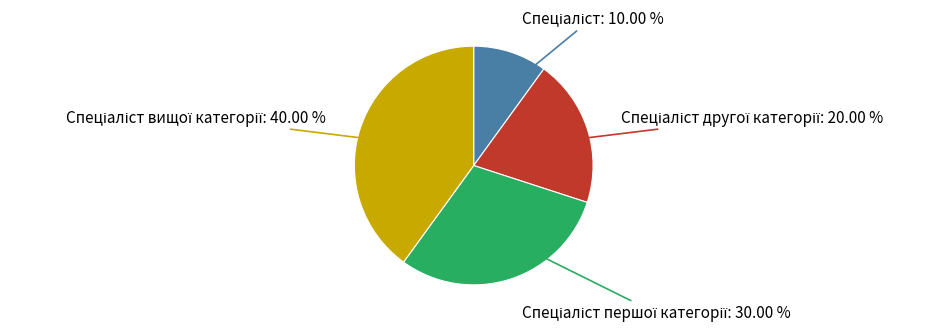

How many segments does this pie chart have?

4